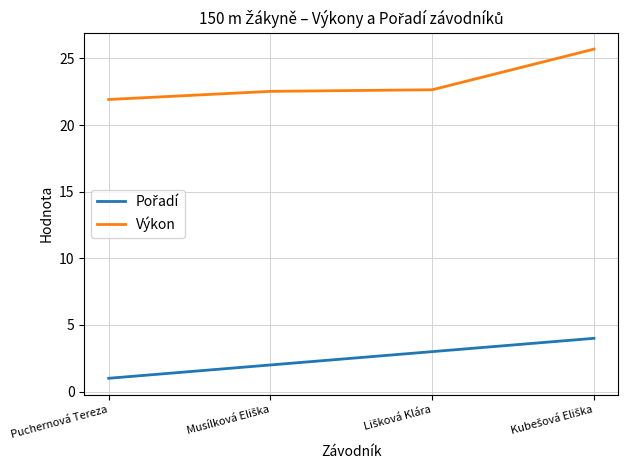

What is the average value of the Výkon series?

23.2